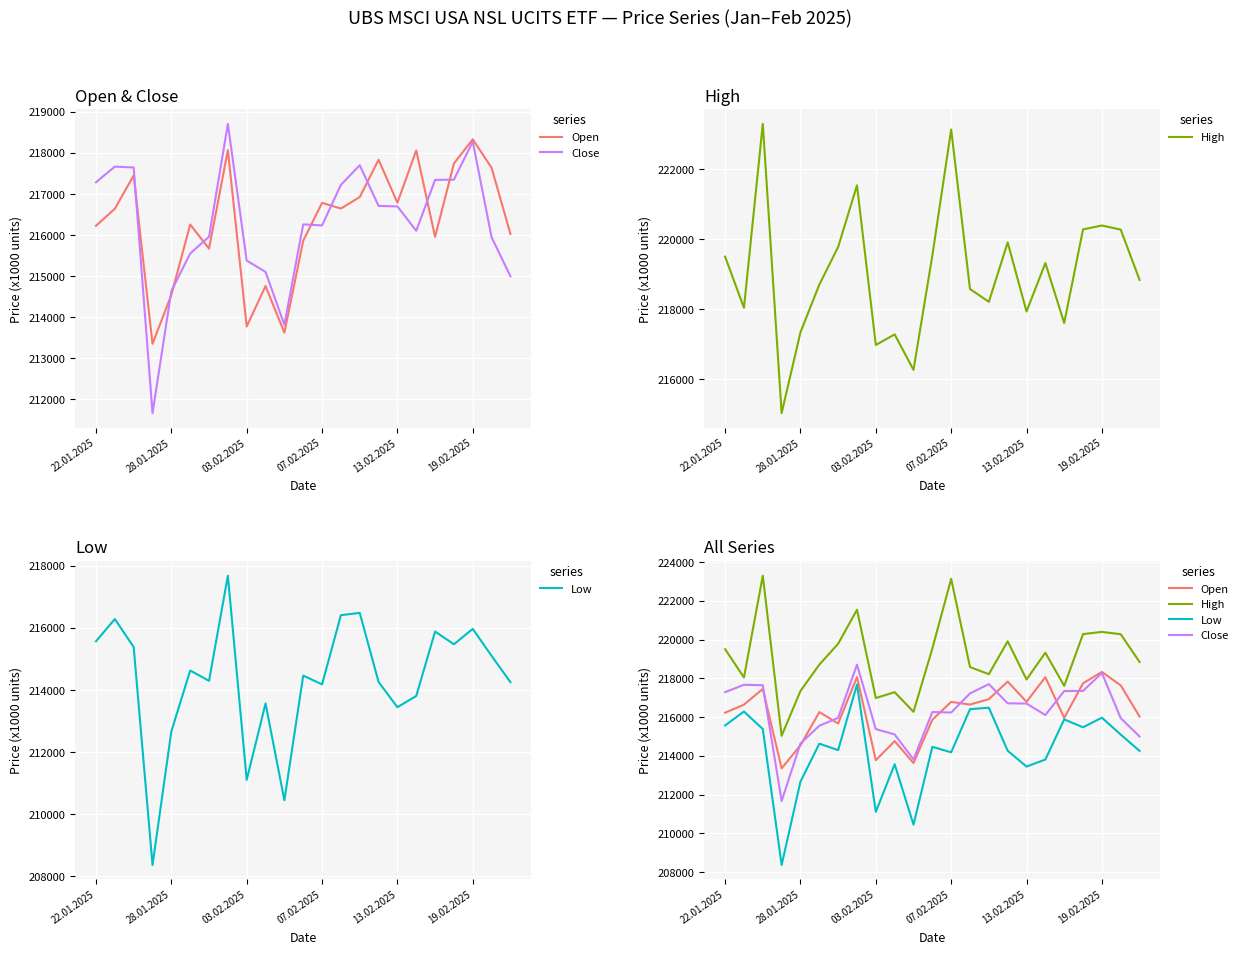

In Close, how many points are higher than both neighbors (excluding endpoints)?

5